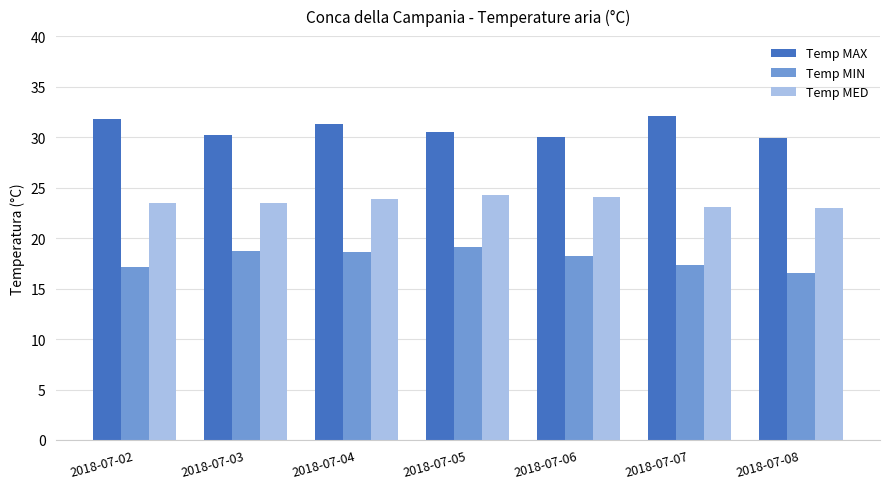

How many bars are there in each group?

3